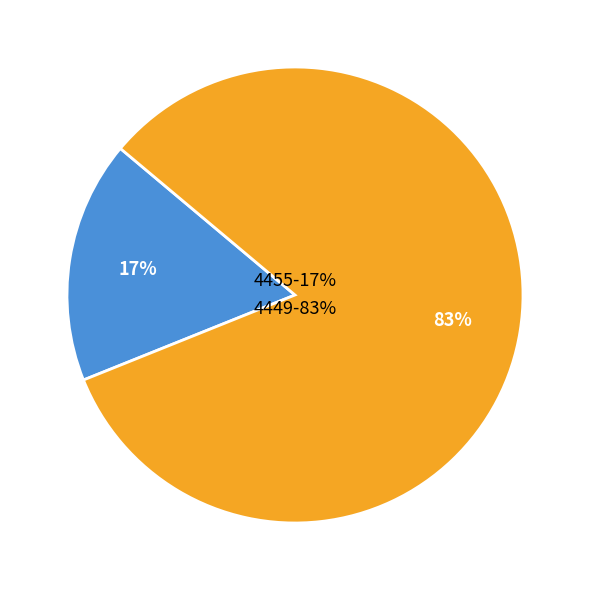

To the nearest percent, what percentage of the pie is 4449?

83%